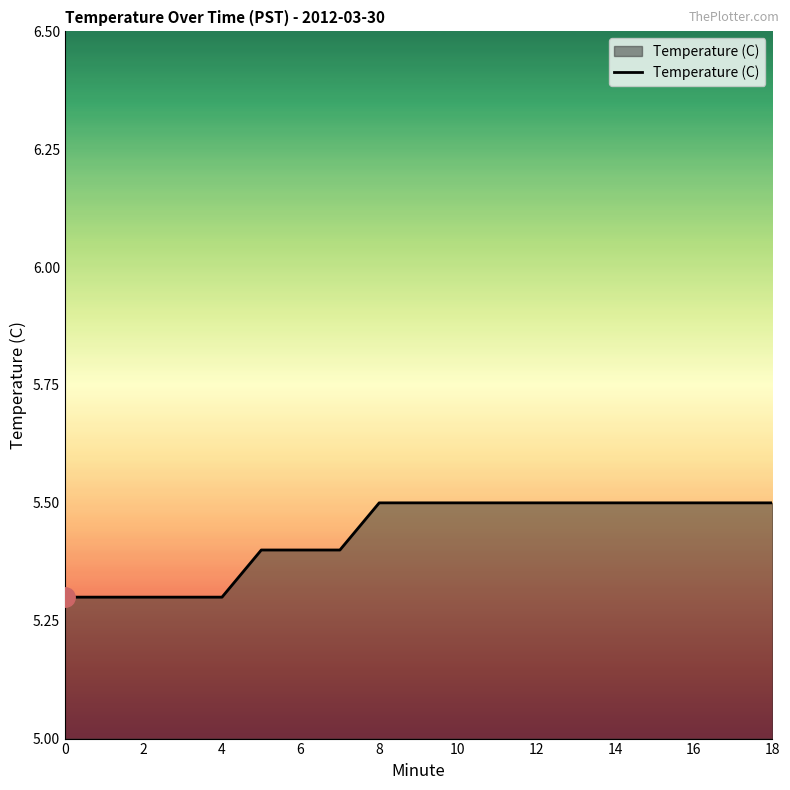

What is the maximum value shown in the chart?

5.5